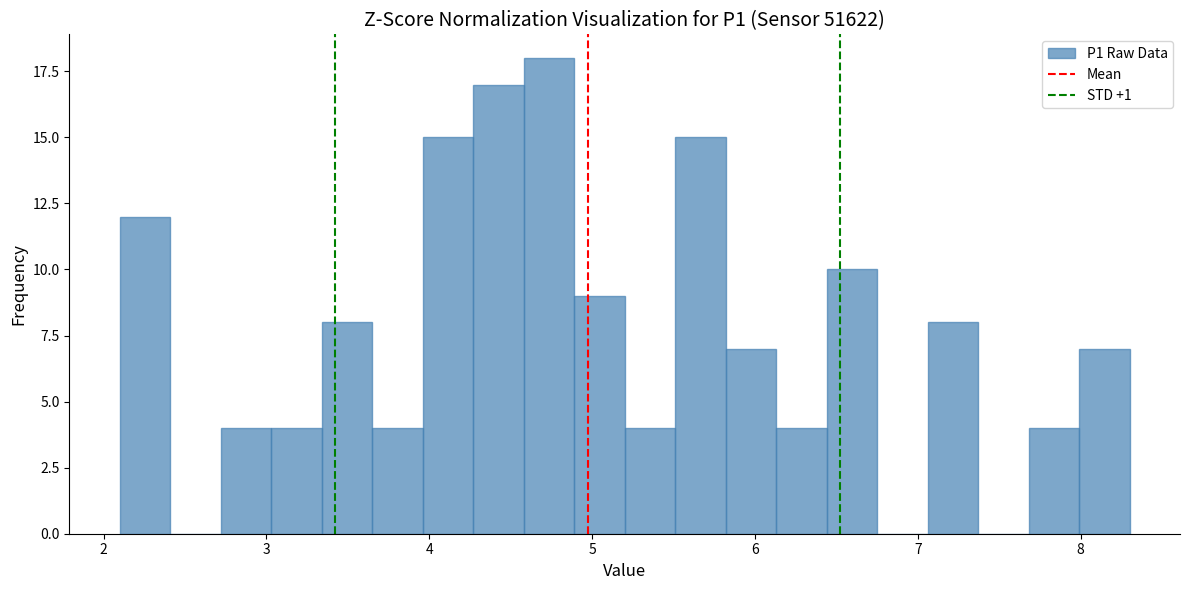

Around what value on the x-axis is the tallest bar? Give the approximate position of its centre, as read against the axis.

4.7